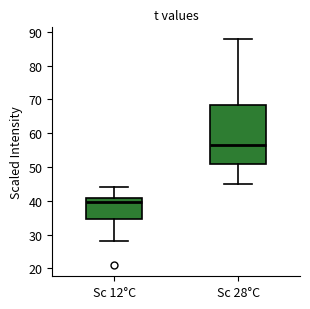

Where does the lower whisker of the box for Sc 28°C end on the y-axis? The values are not printed on the chart, so give them approximately, as read against the axis.

45